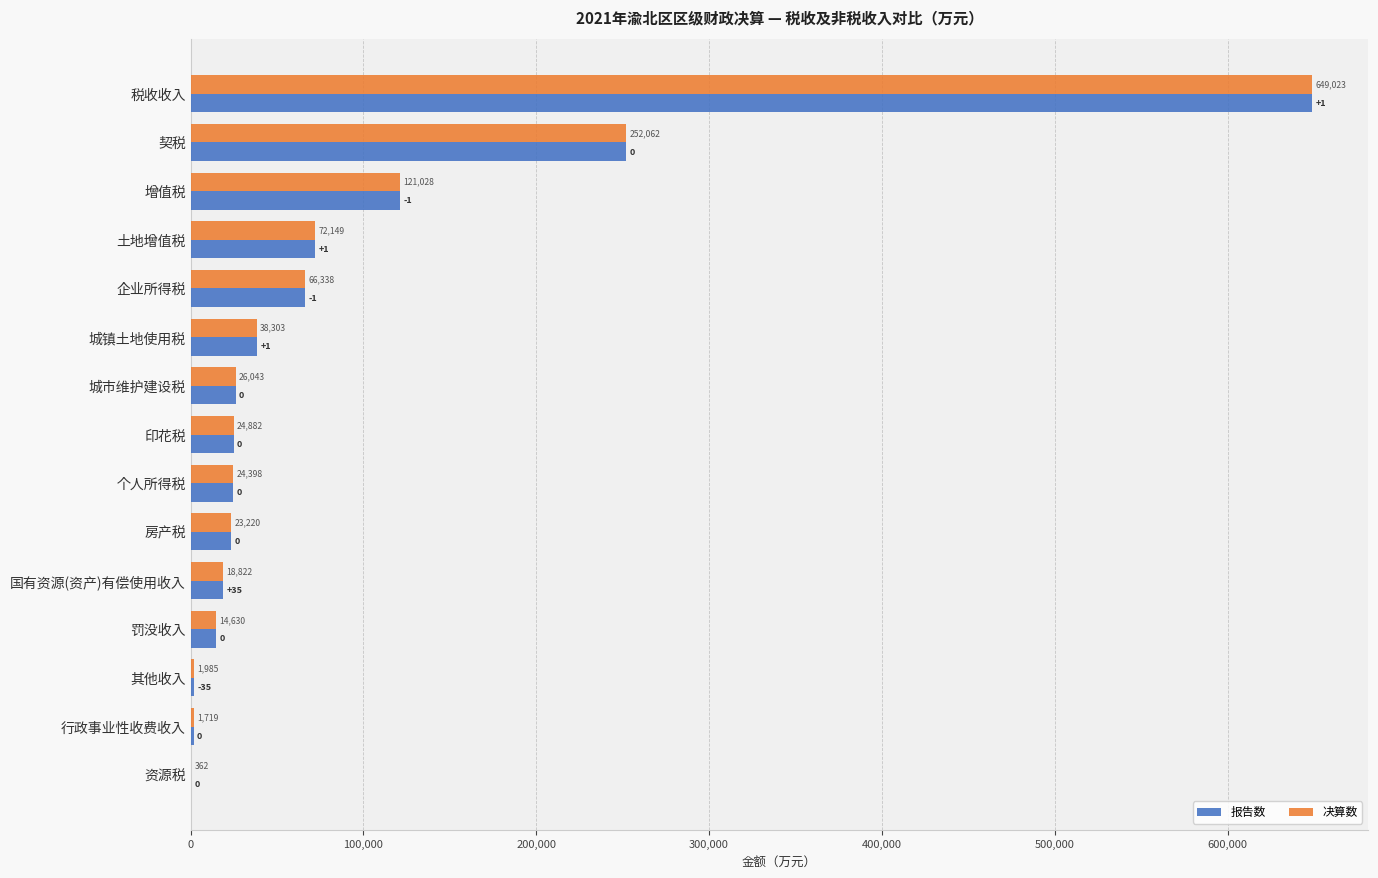

The value of 报告数 at 税收收入 is 893533. True or false?

False